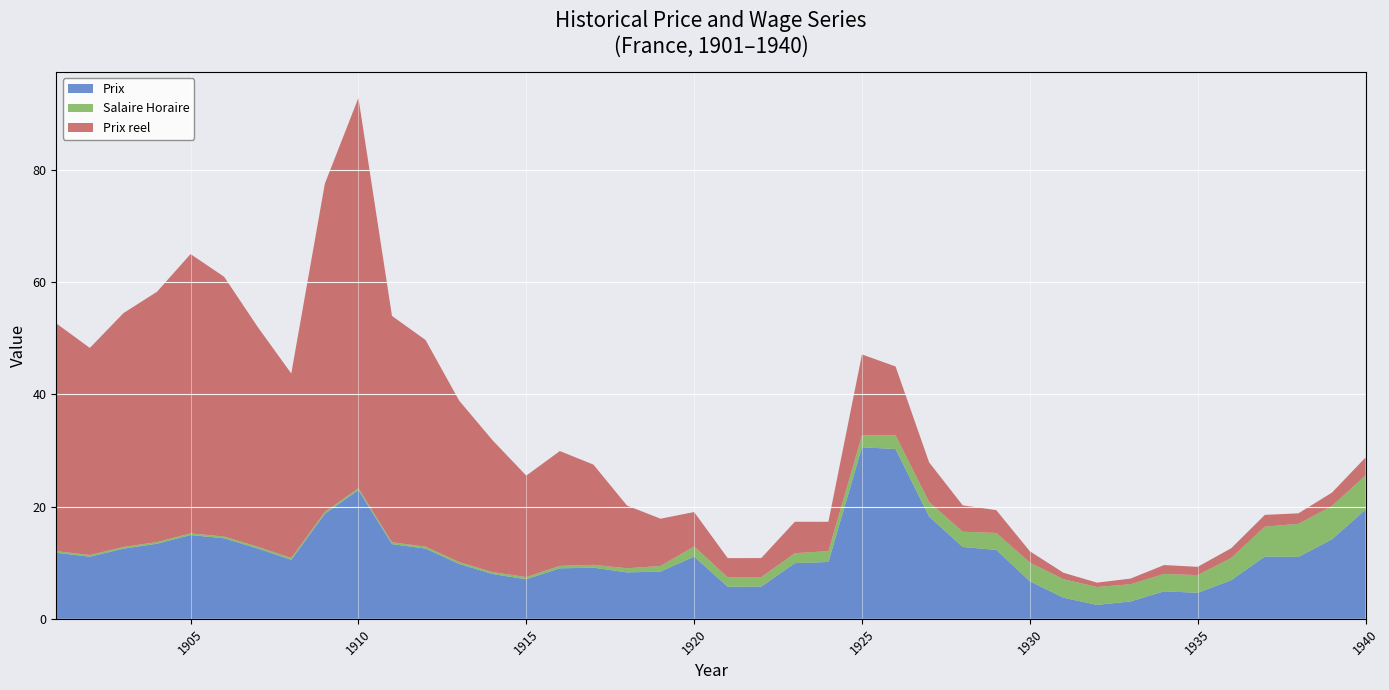

What is the maximum value for Prix?

30.6